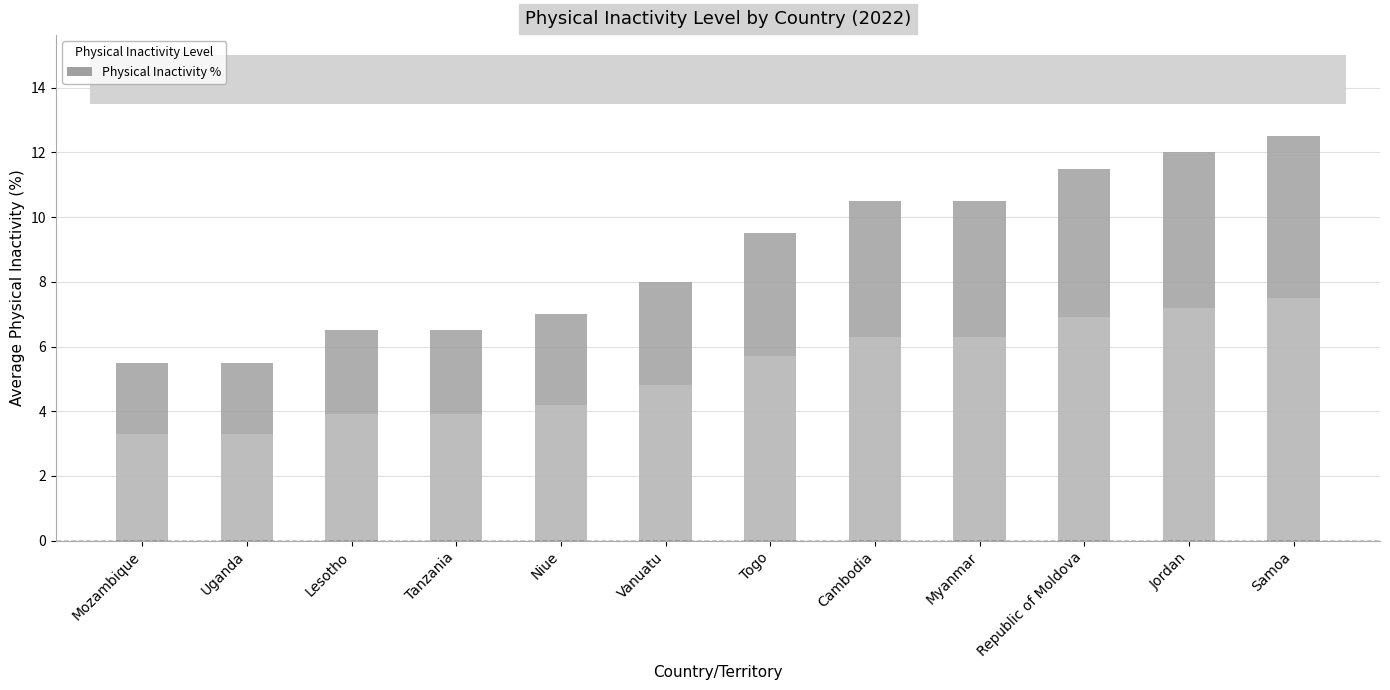

List the labels in order of value, smallest first.

Mozambique, Uganda, Lesotho, Tanzania, Niue, Vanuatu, Togo, Cambodia, Myanmar, Republic of Moldova, Jordan, Samoa